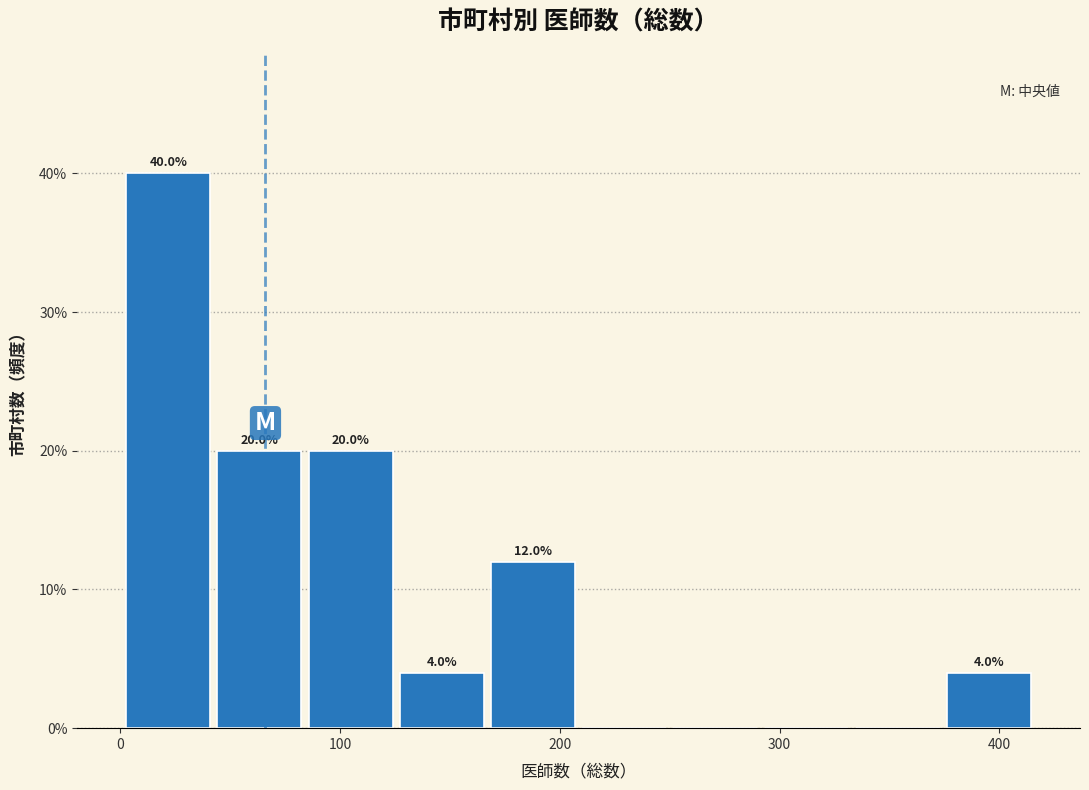

Which range on the x-axis has the tallest bar?

0 to 40